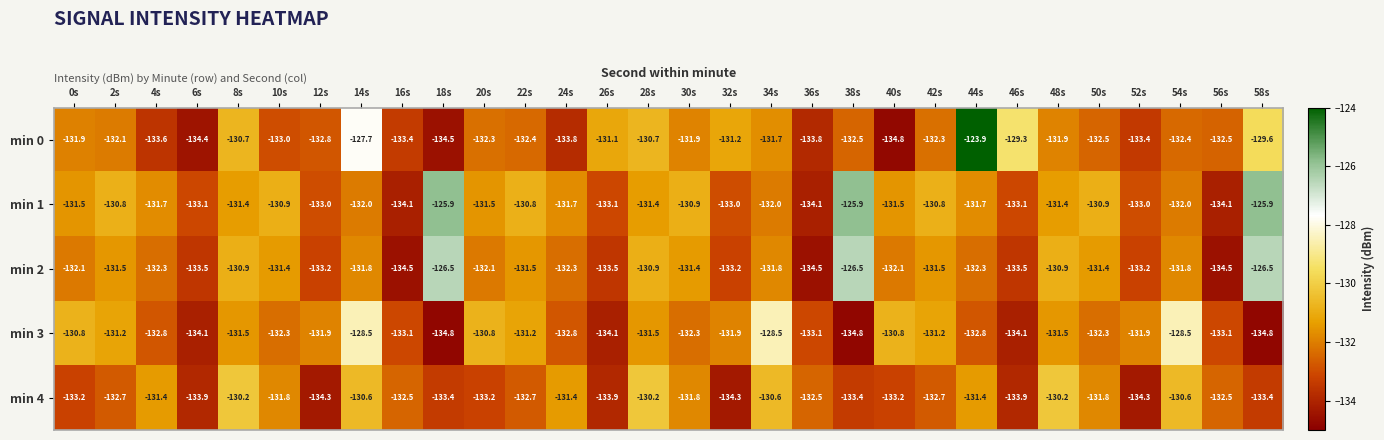

How many values in the min 3 series exceed -131?

6